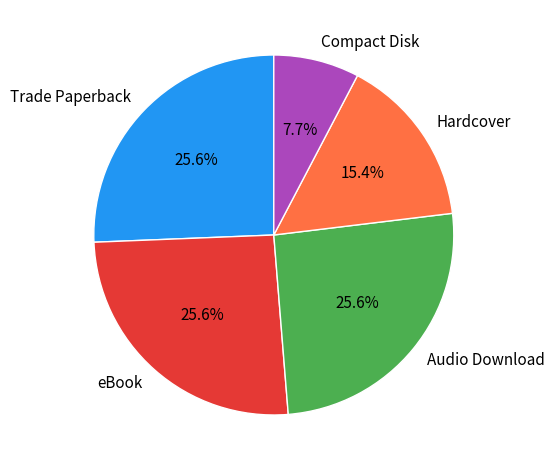

How many segments does this pie chart have?

5